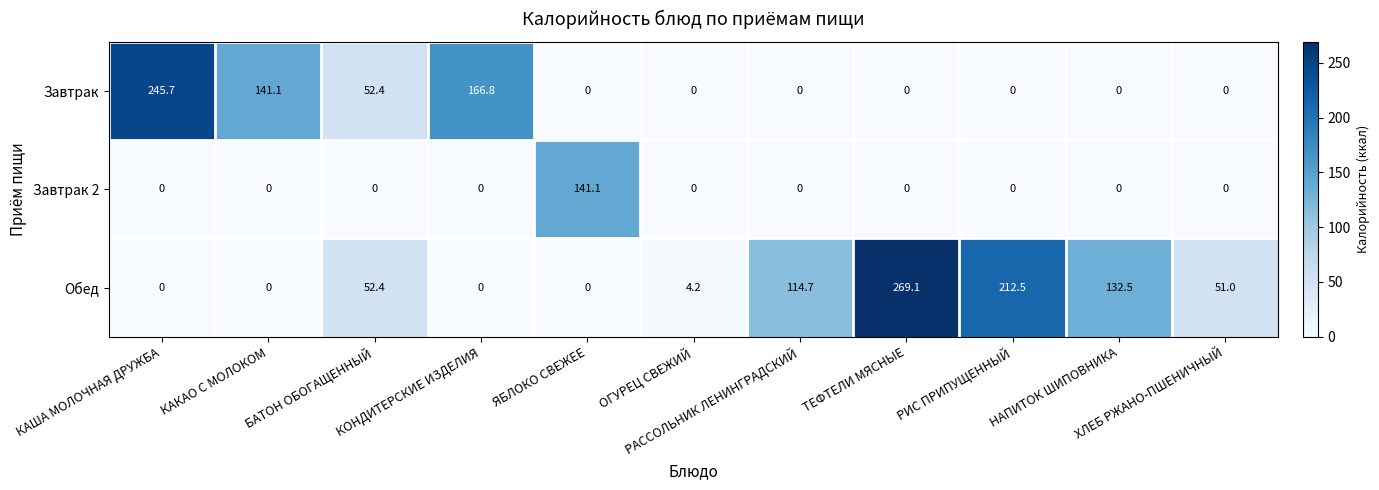

What is the total value across all series at ХЛЕБ РЖАНО-ПШЕНИЧНЫЙ?

51.0